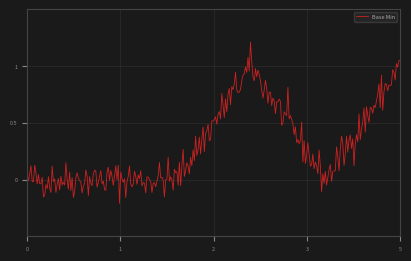

What is the greatest value displayed?

1.2